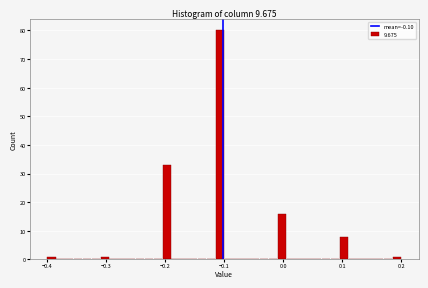

Read against the x-axis, roughly where is the centre of the tallest bar?

-0.11